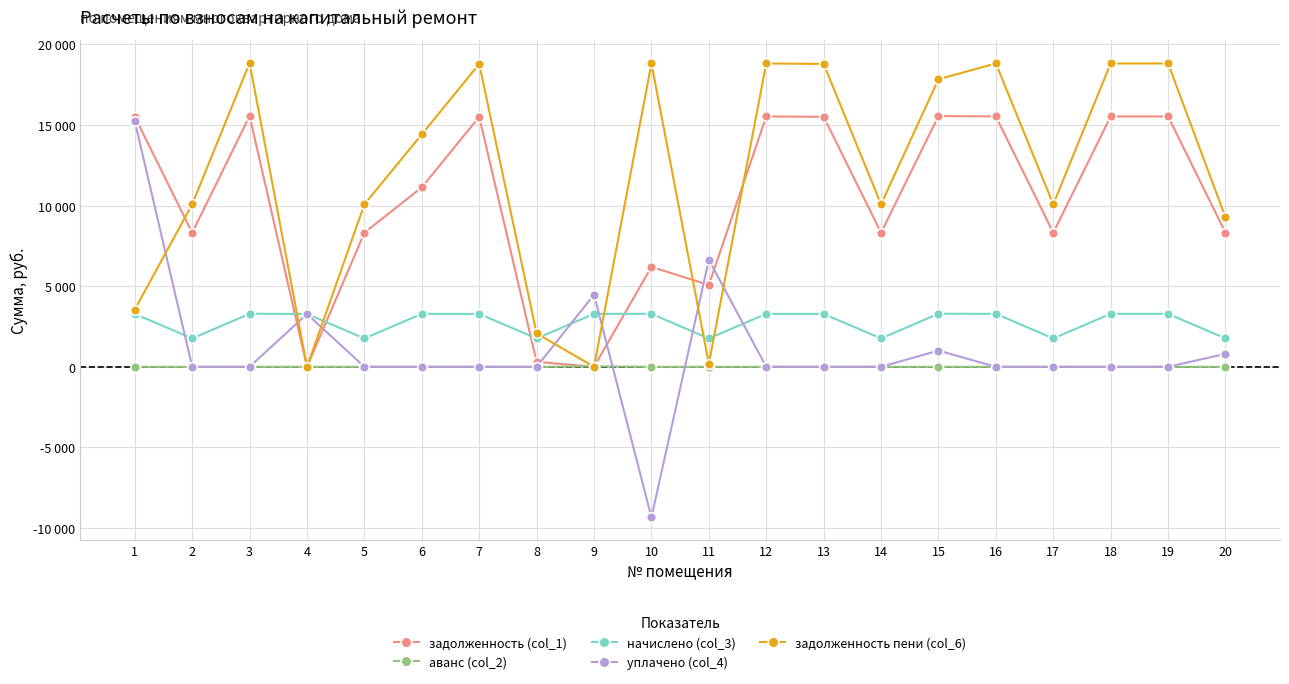

How many interior local peaks does the задолженность пени (col_6) series have?

5